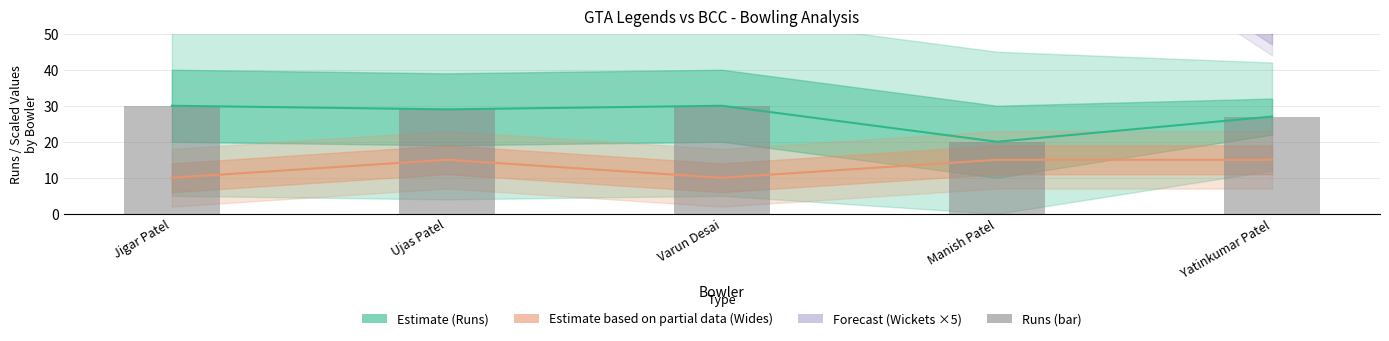

The value at Ujas Patel is 20. True or false?

False